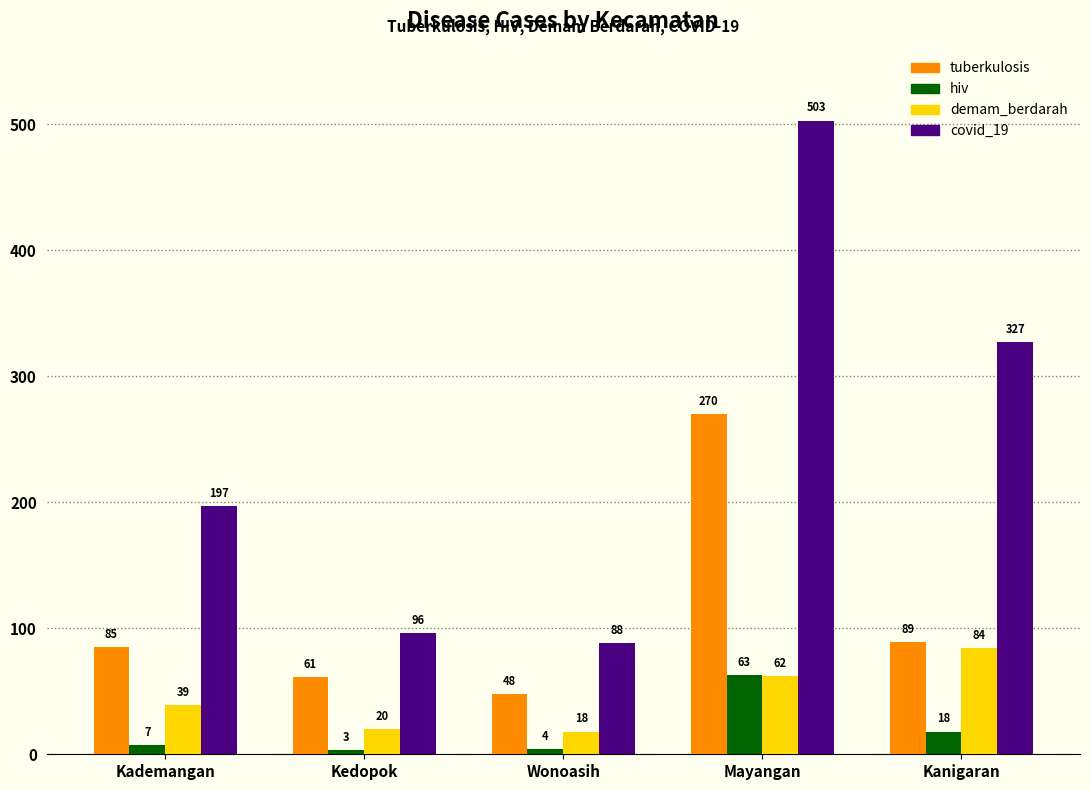

What position from the left is Kademangan?

1